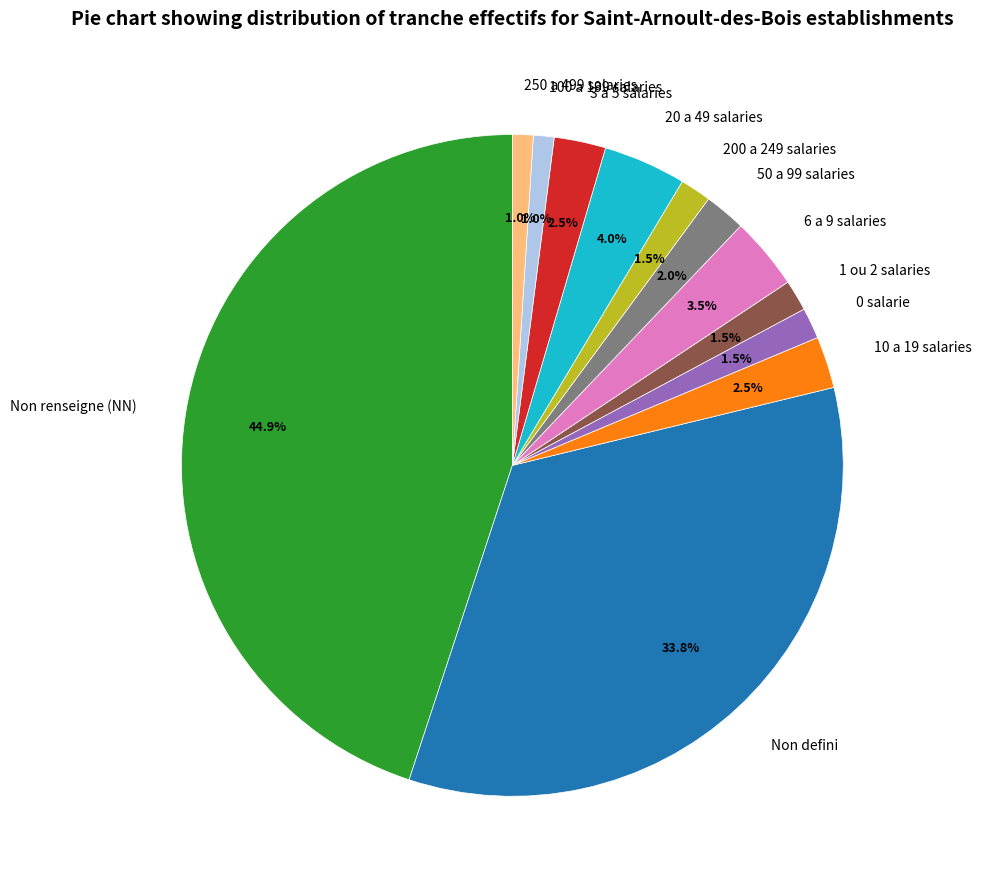

What is the ratio of the value at 1 ou 2 salaries to the value at 0 salarie?

1.0